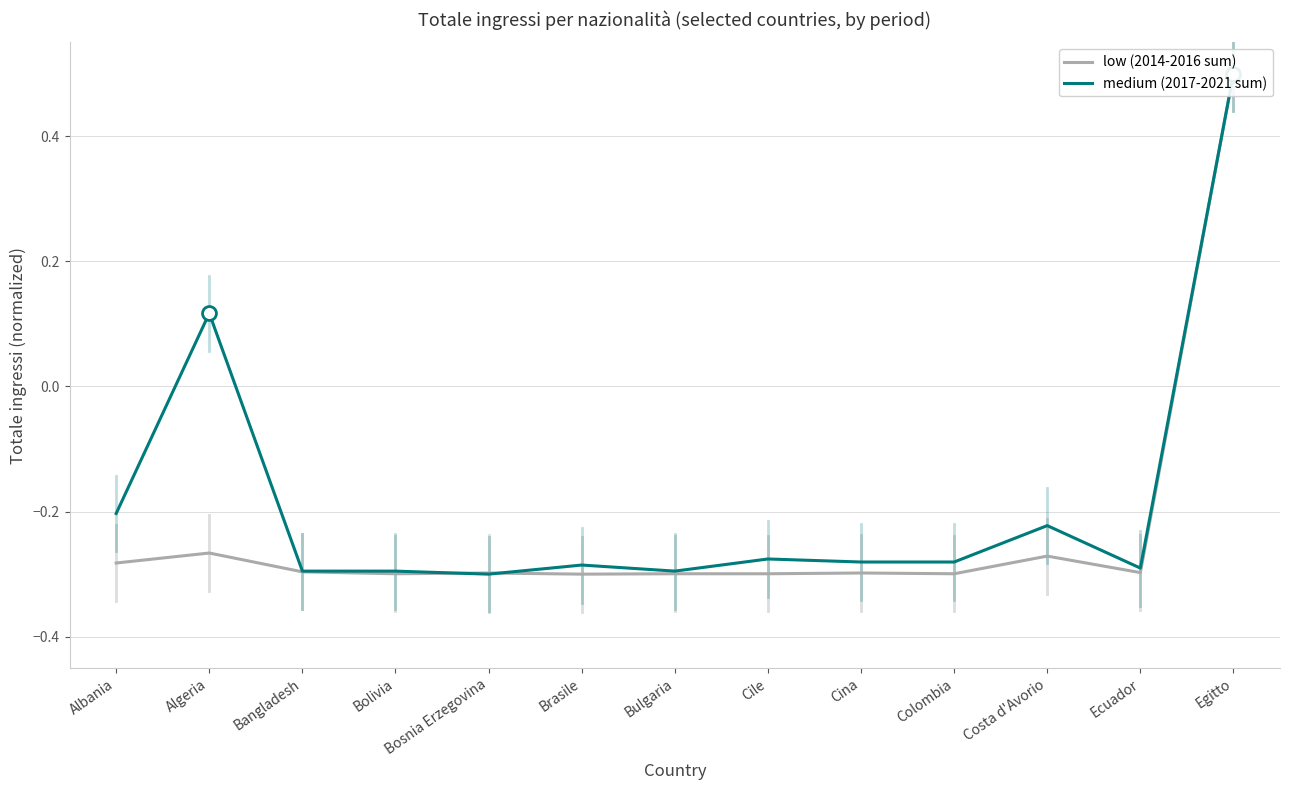

At how many categories does at least one series exceed 0?

2